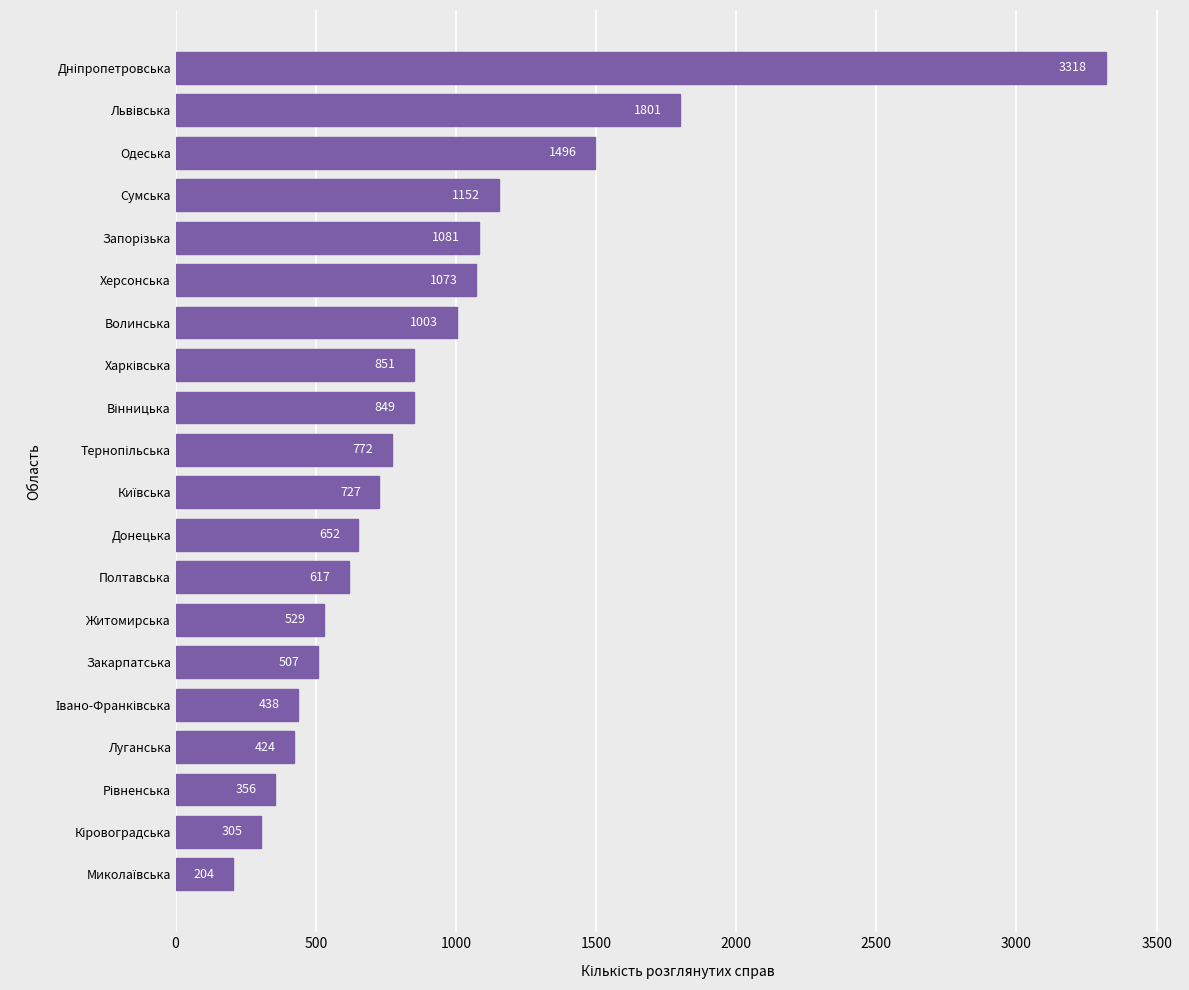

Is it true that the value at Полтавська is 617?

True